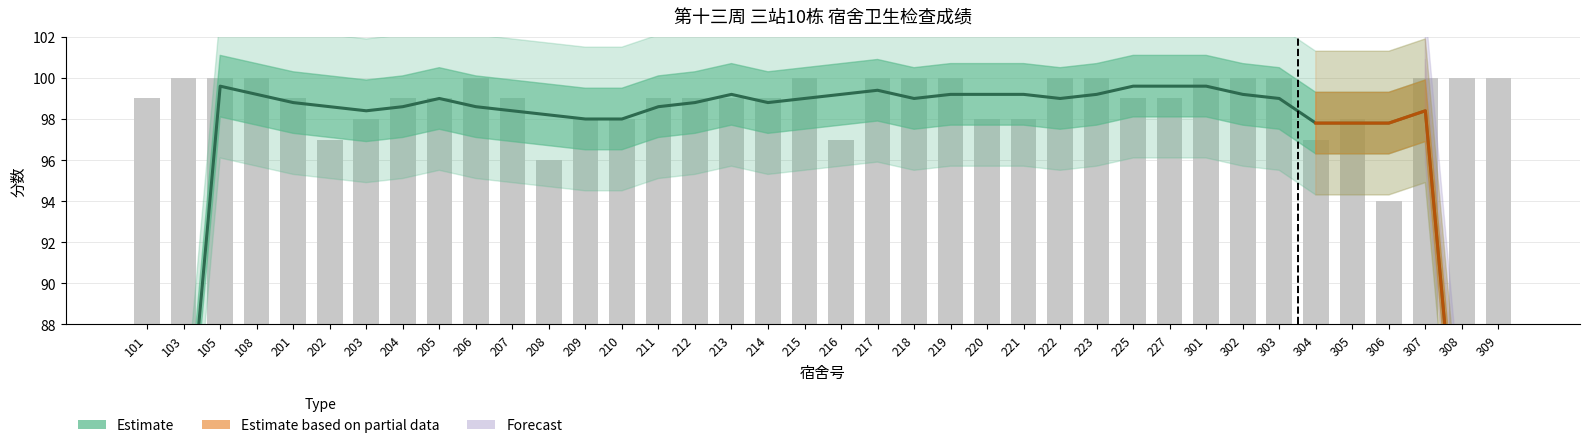

Where is the data nearest to the value 9?

202